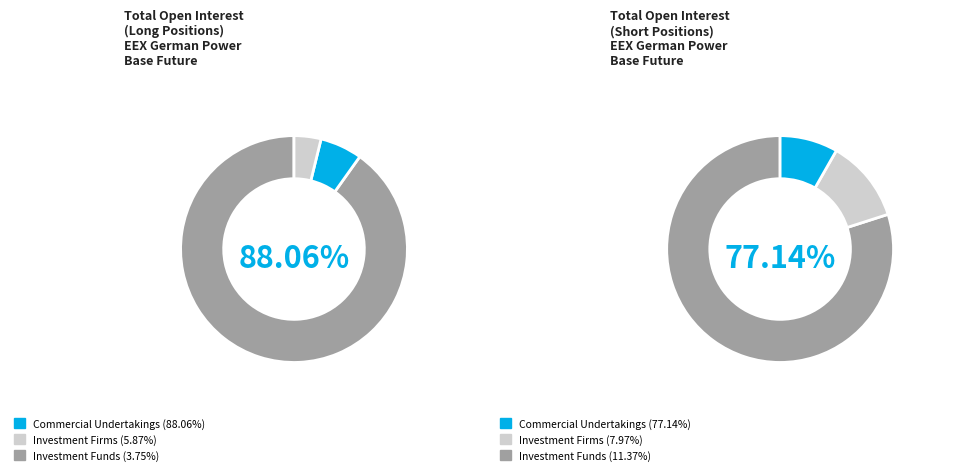

The Investment Firms or credit institutions slice represents 6% of the pie. True or false?

True